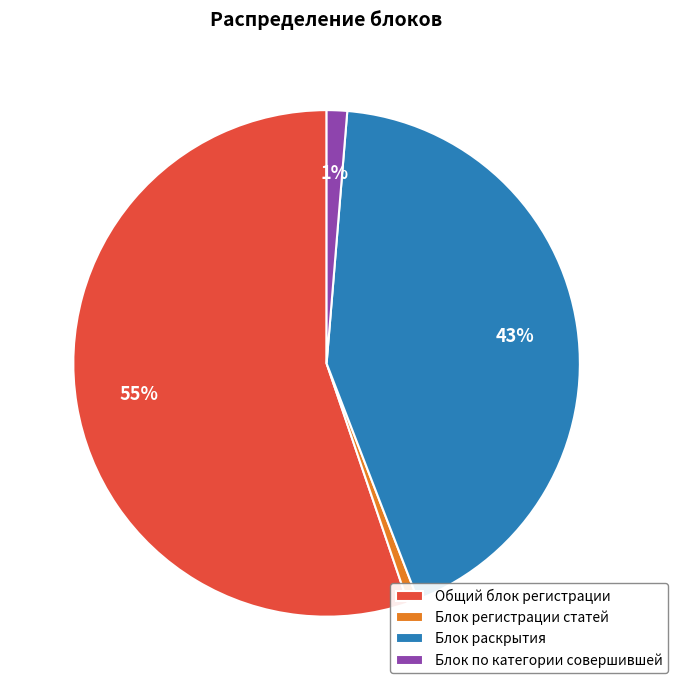

Which category has the biggest portion of the pie?

Общий блок регистрации